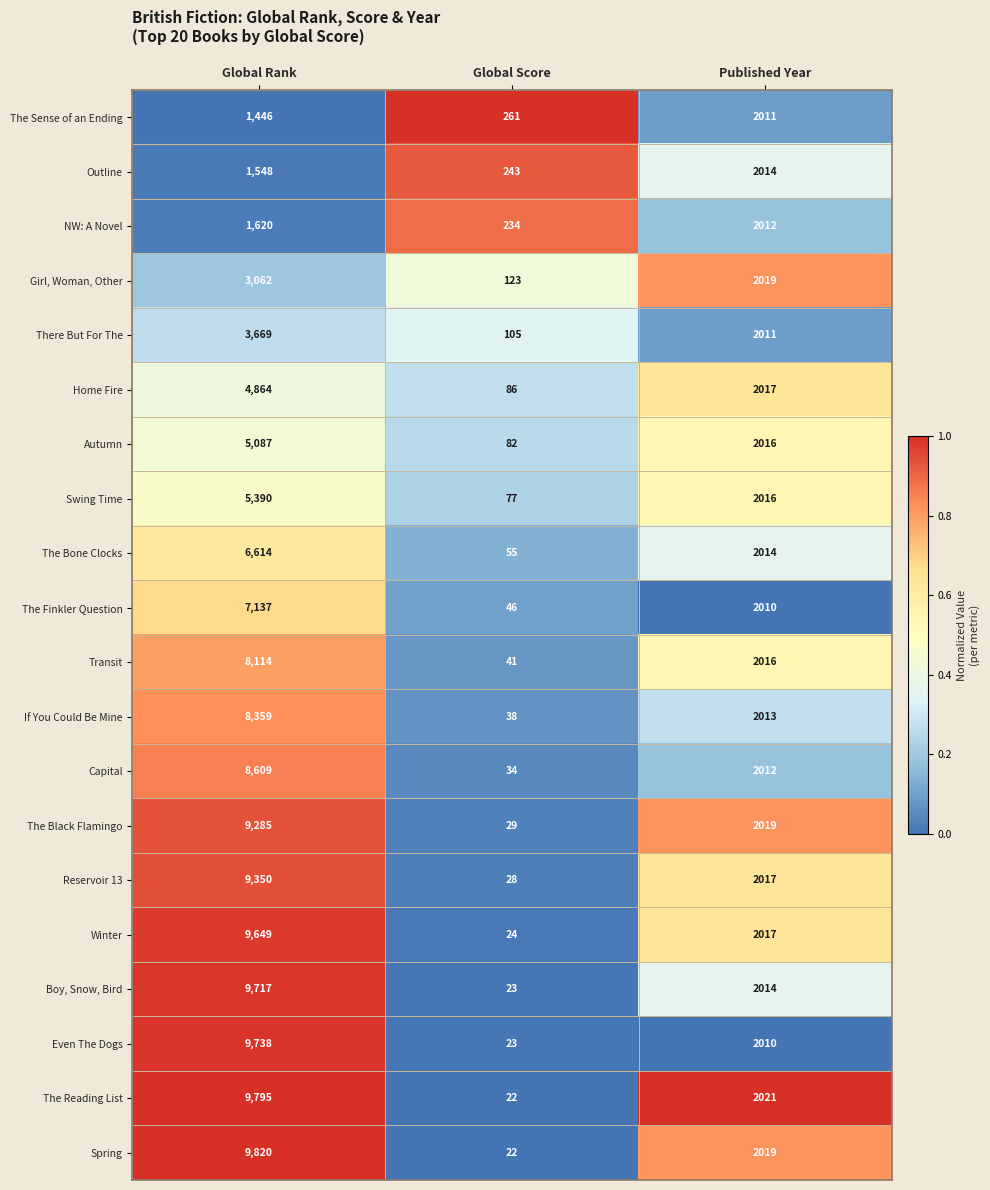

How many series are shown in this chart?

20